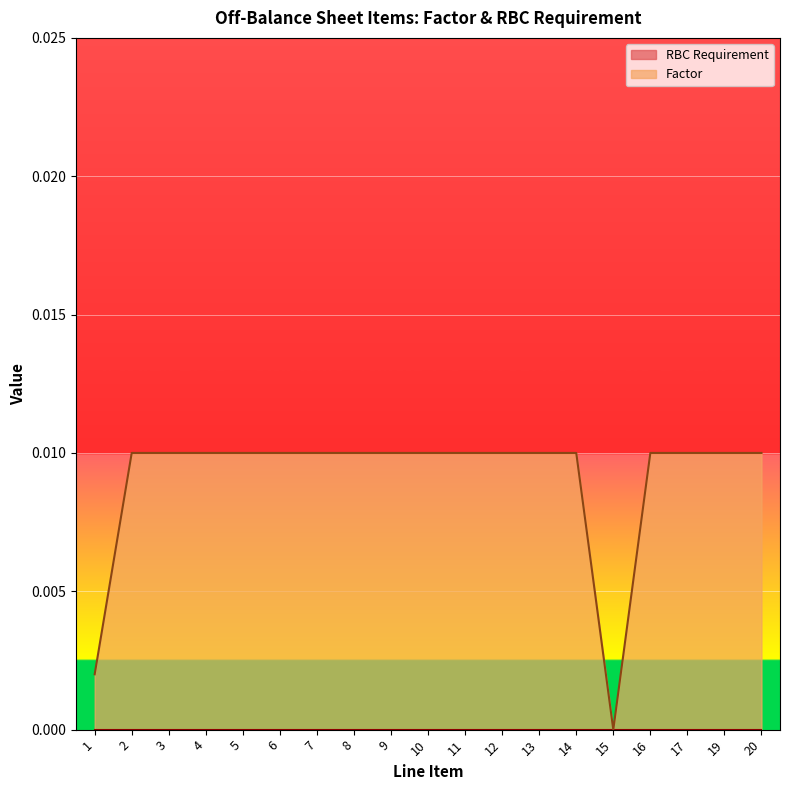

Is it true that the value at 20 is 0.0?

False